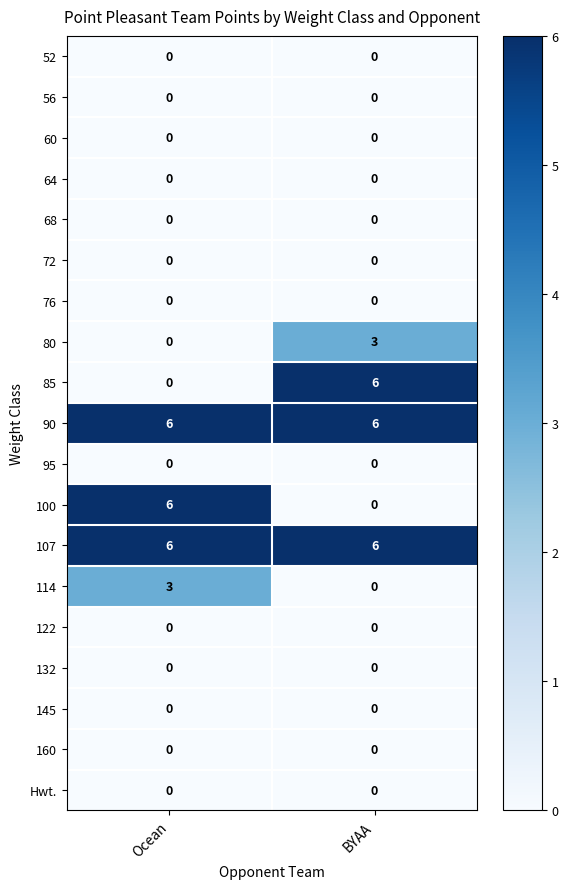

What is the greatest value displayed?

6